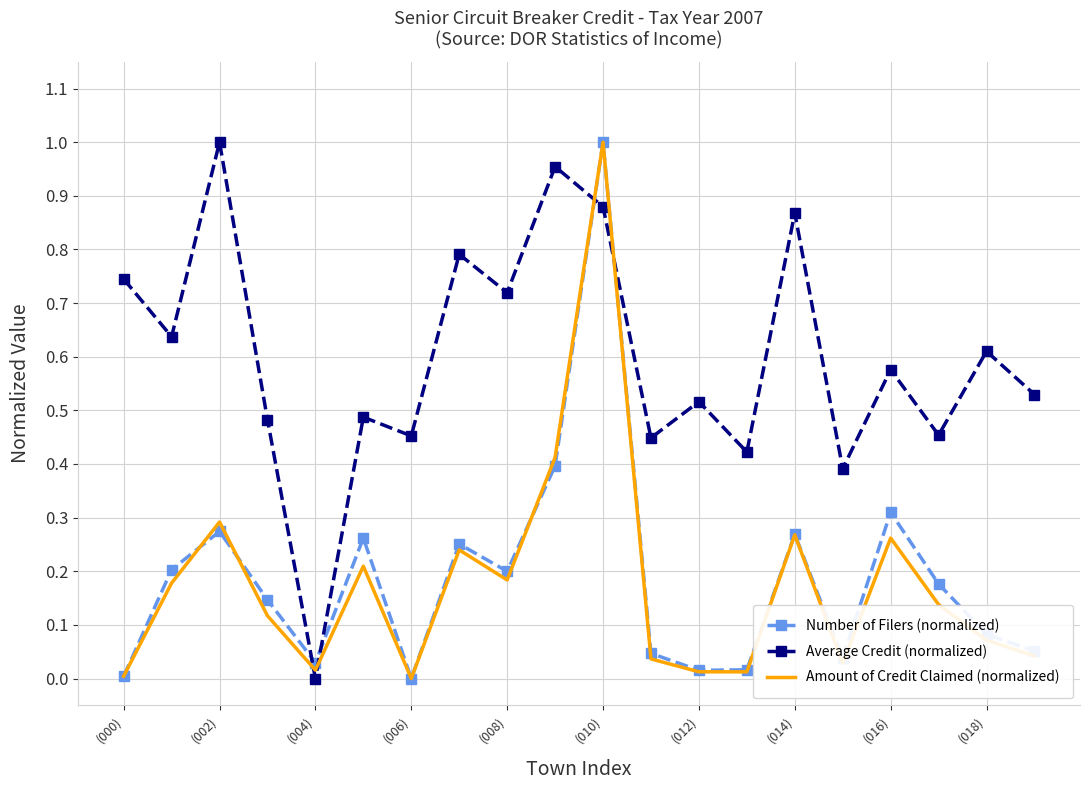

True or false: Average Credit (normalized) and Amount of Credit Claimed (normalized) cross at least once.

True